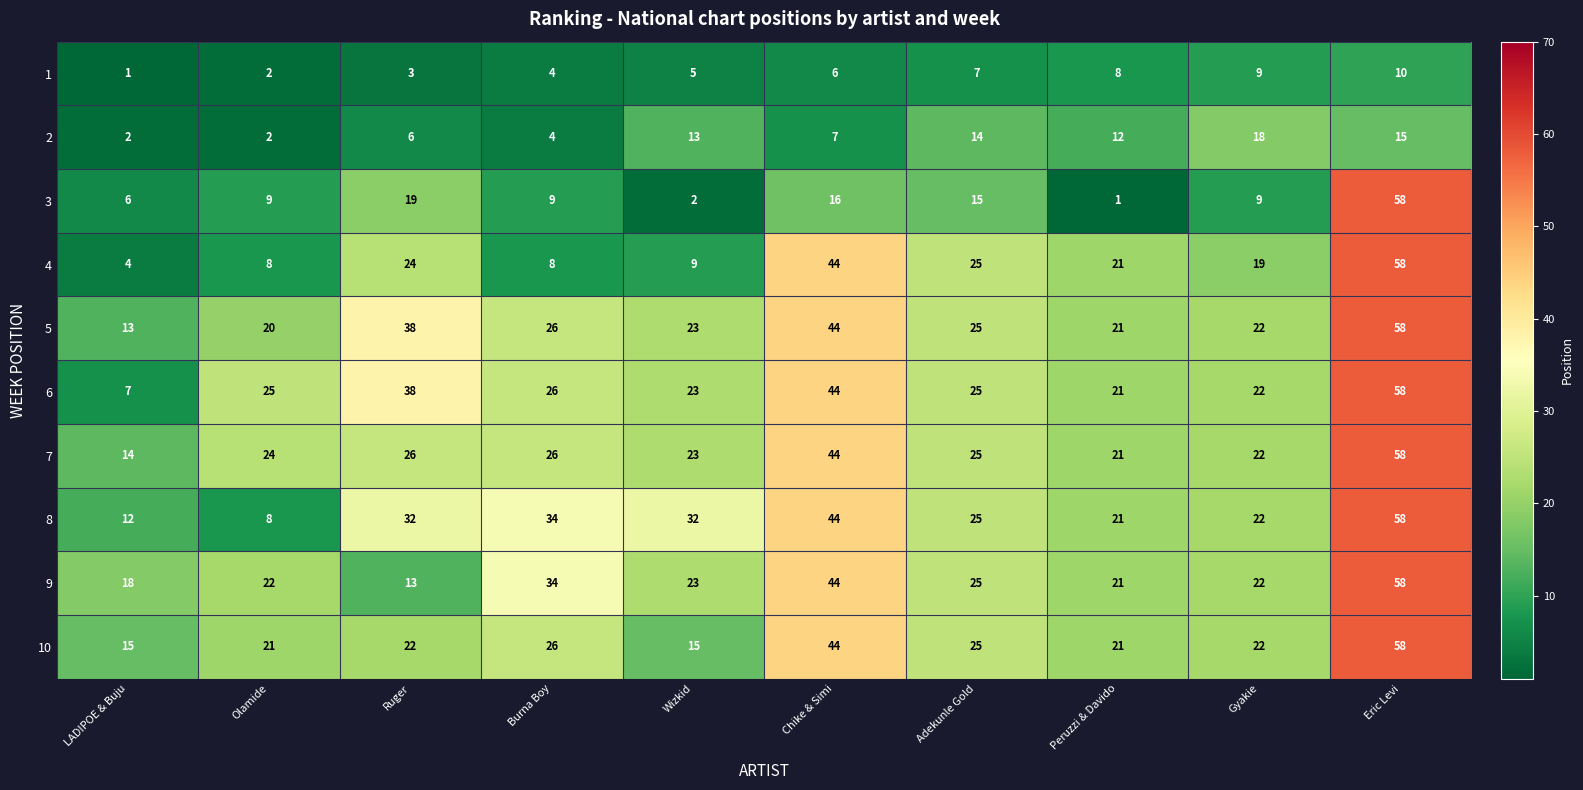

Between LADIPOE & Buju and Wizkid, which series saw the biggest shift?

8